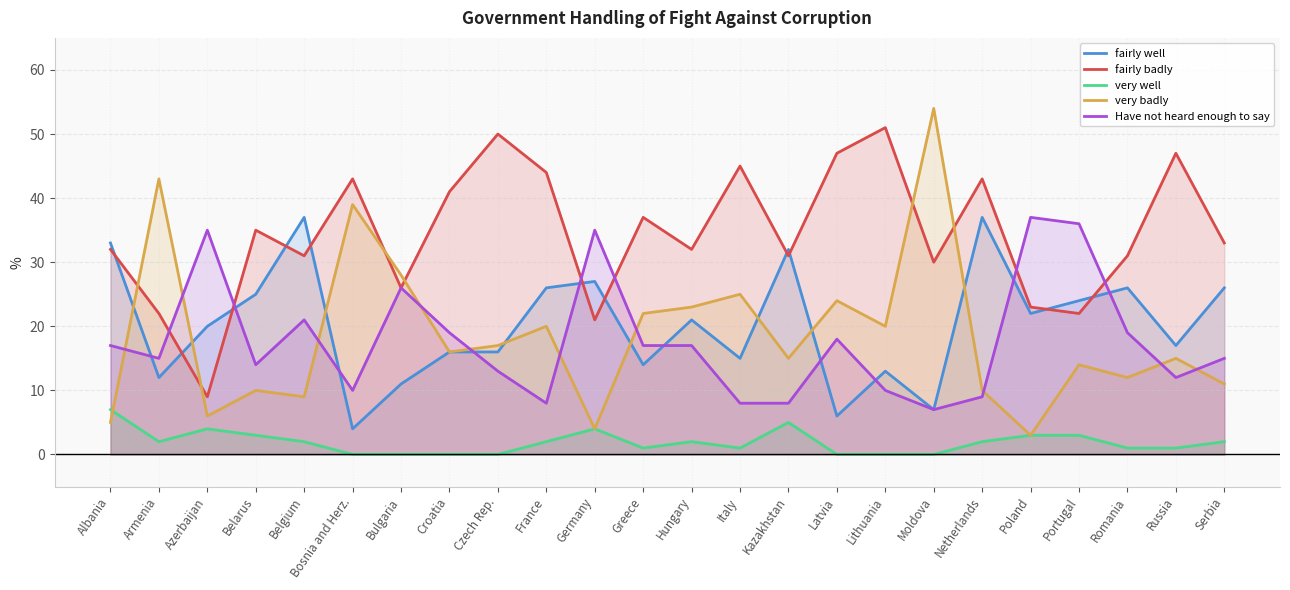

True or false: very badly has a value of 11 at Bosnia and Herz..

False